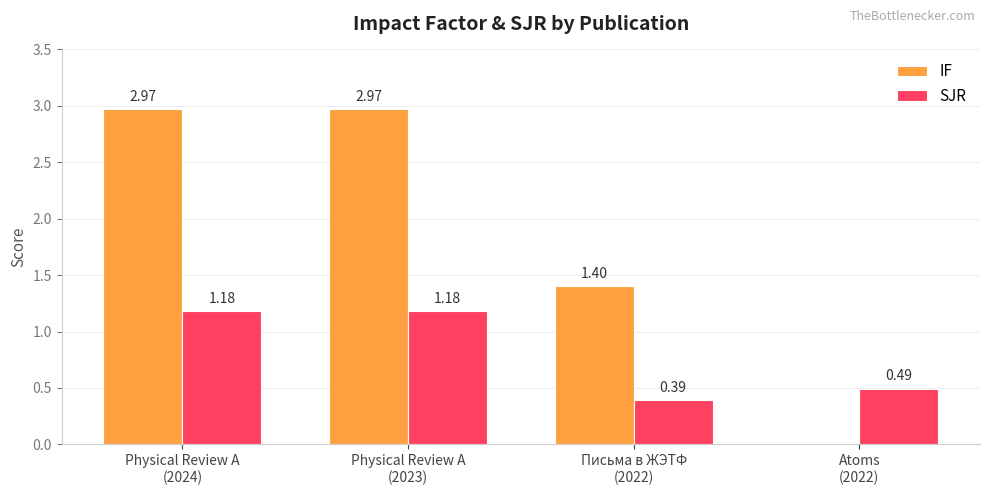

Which series has the largest total across all categories?

IF